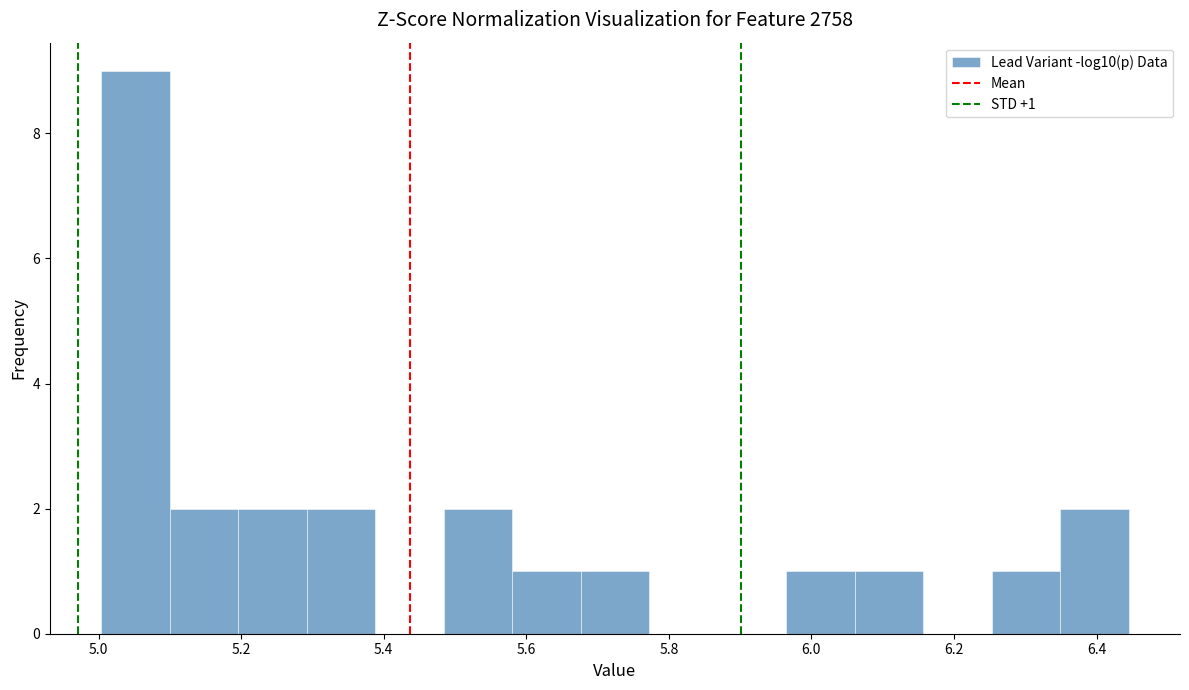

Over which range of the x-axis is the bar tallest?

5.00 to 5.10